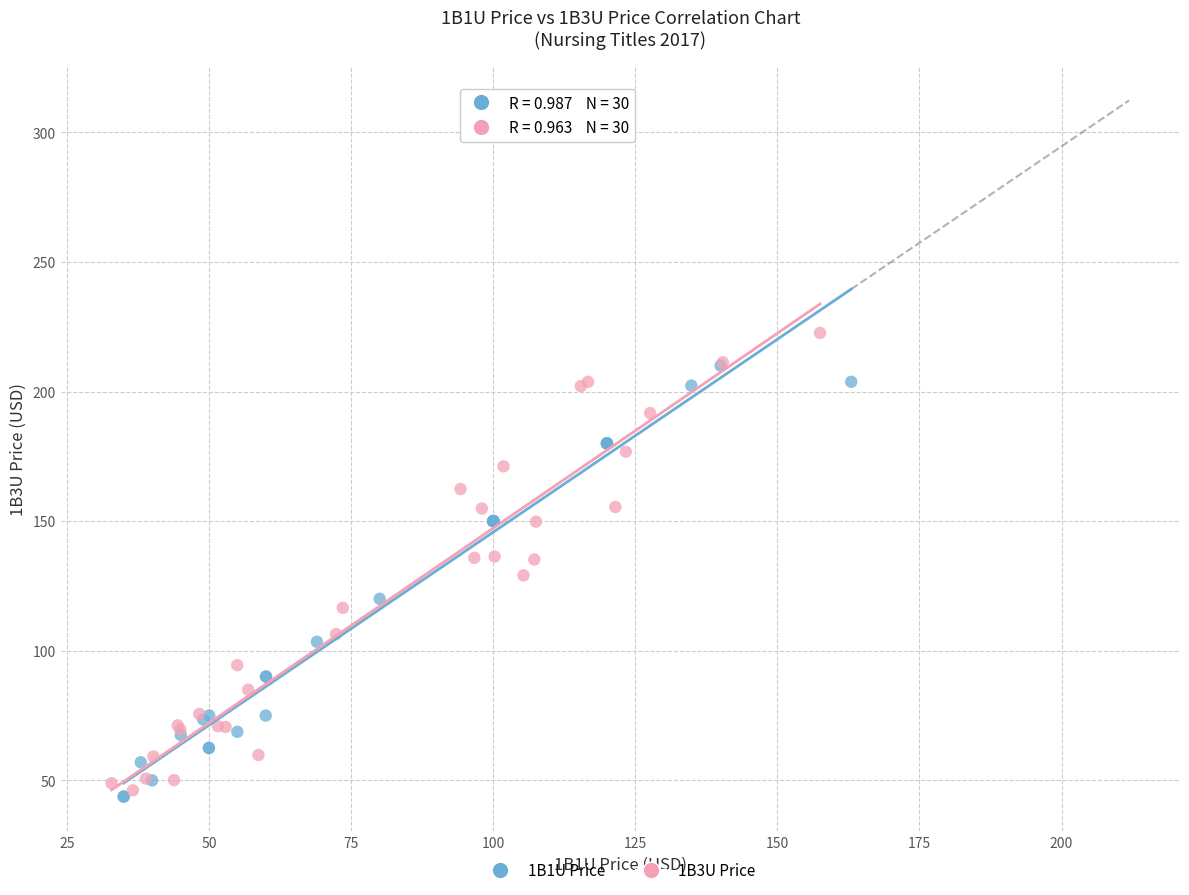

Which series contains the highest Y value?

1B3U Price